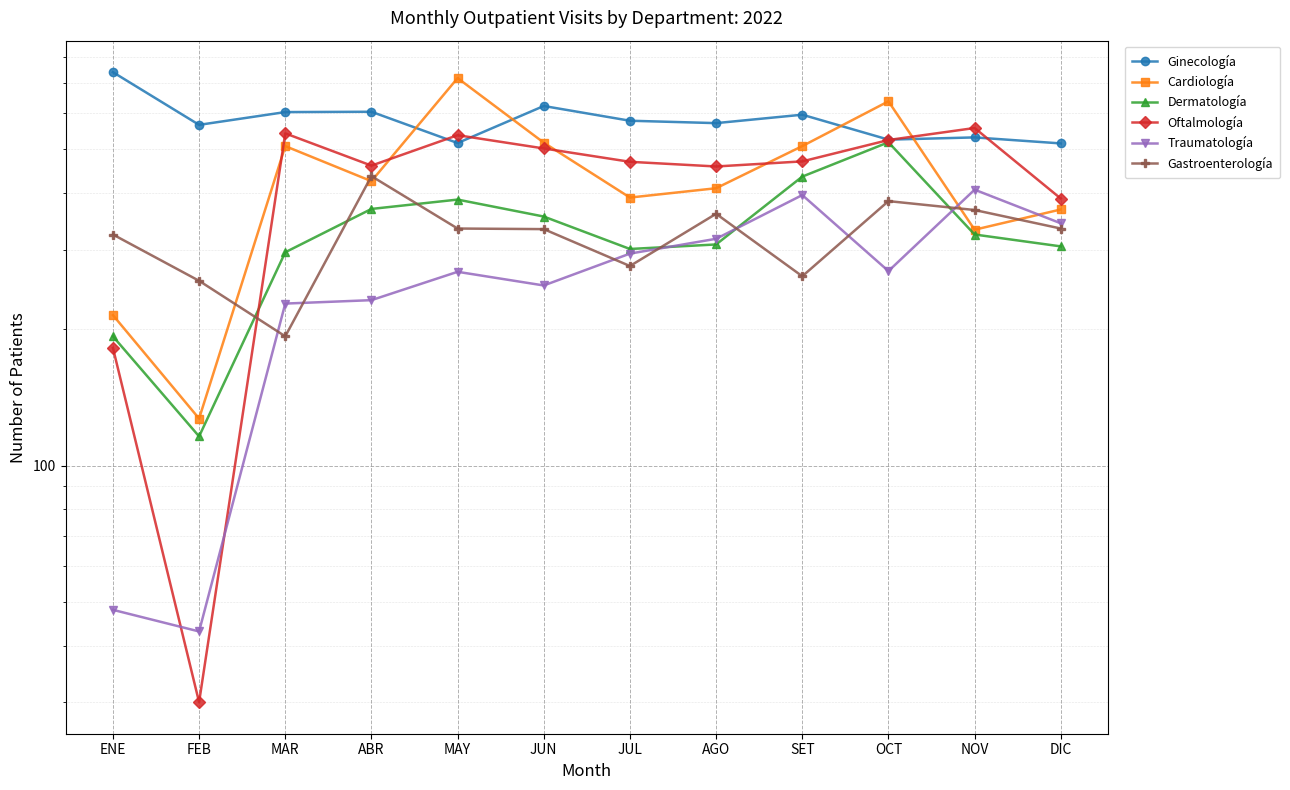

Which series has the largest total across all categories?

Ginecología